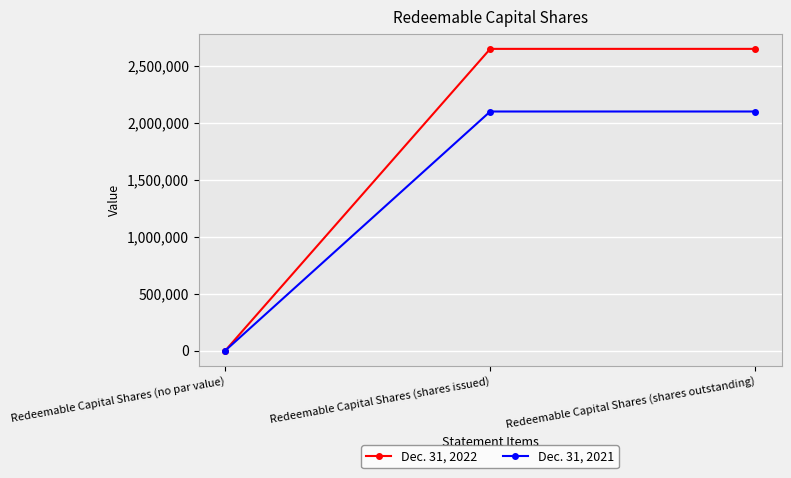

How many data points in Dec. 31, 2021 are less than 2100000?

1